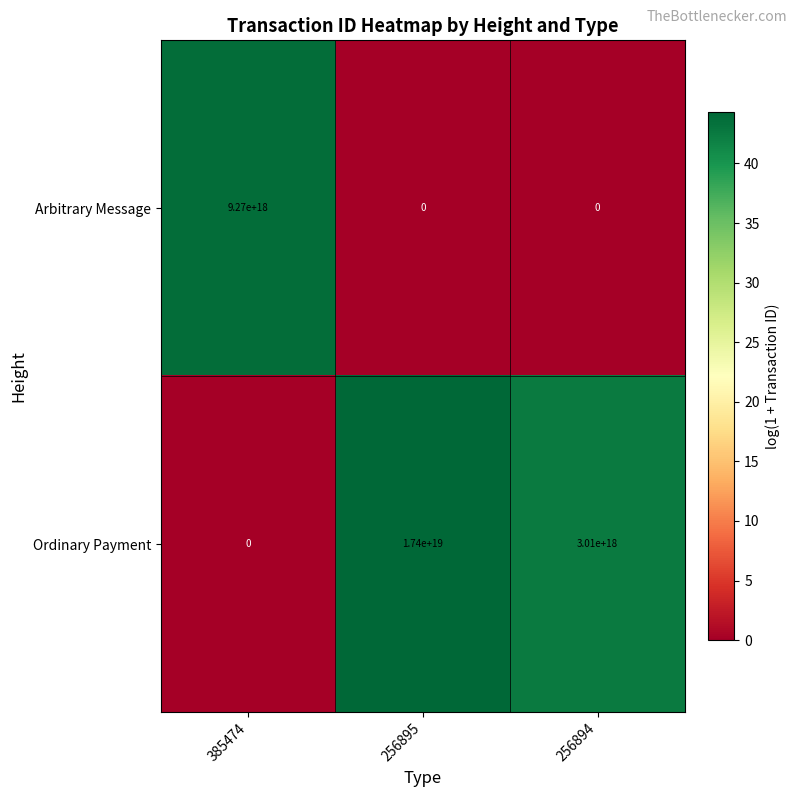

List the series in order of their overall mean, highest first.

Ordinary Payment, Arbitrary Message